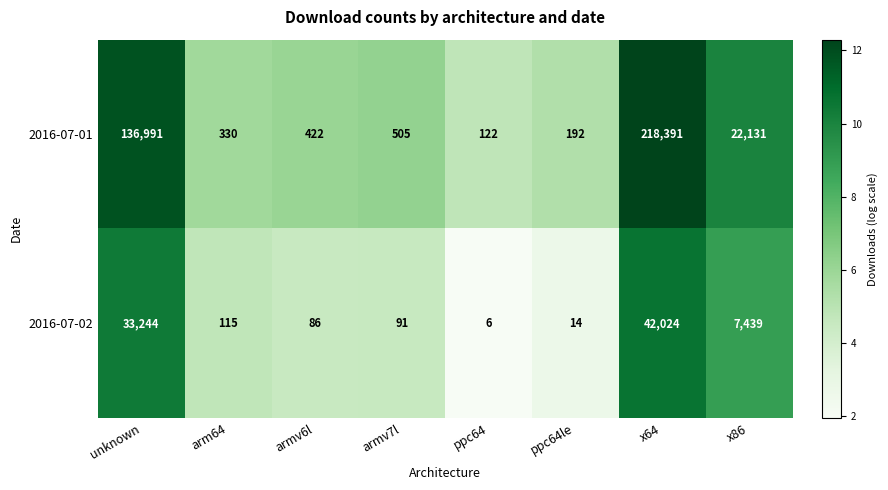

At which category is the sum across all series the highest?

x64